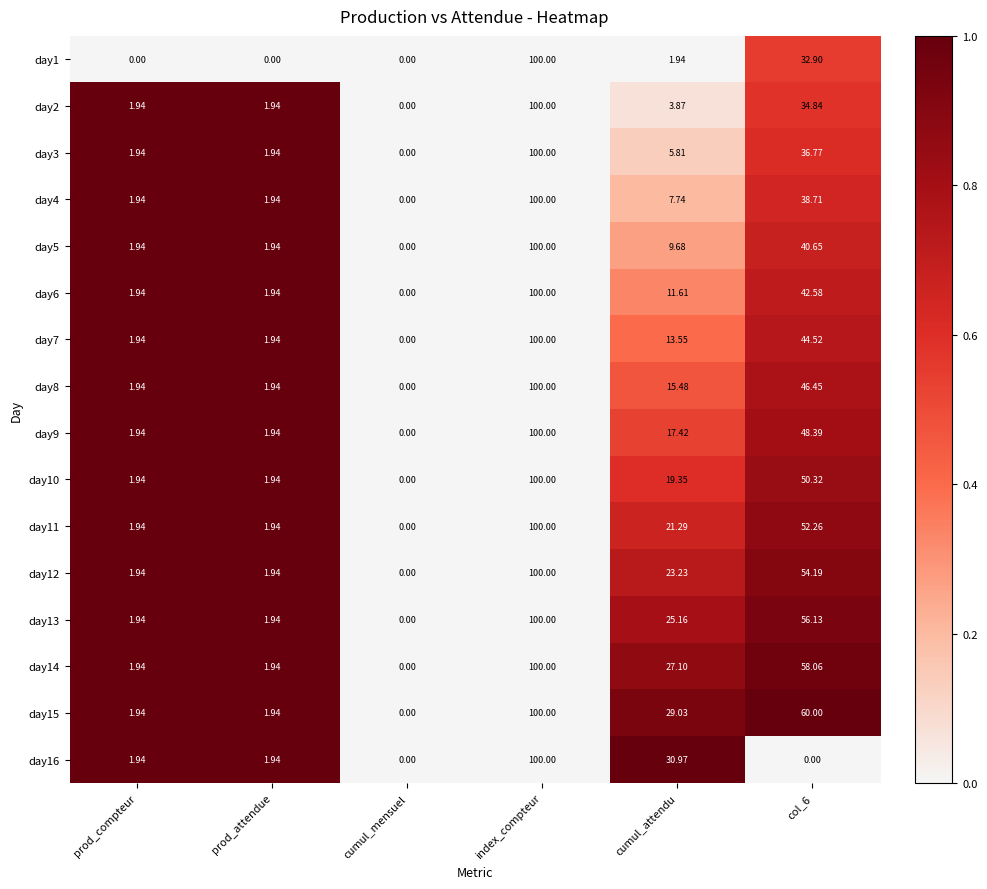

Which series has the largest total across all categories?

day15